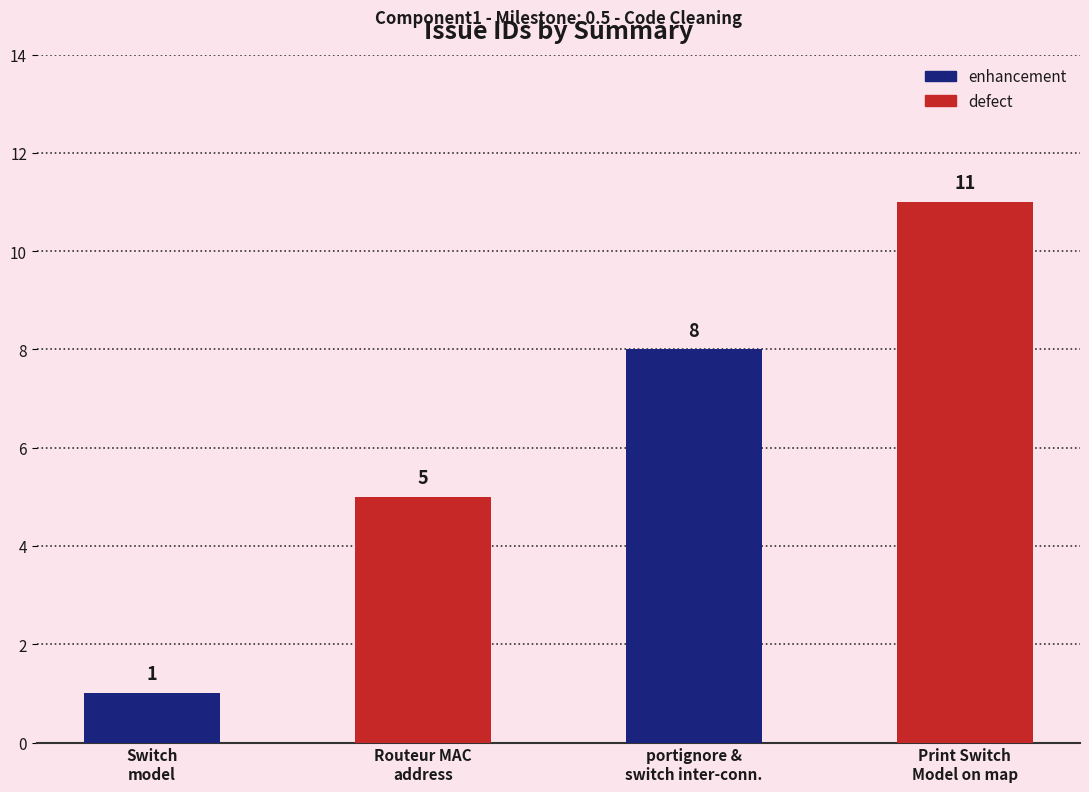

Reading right to left, extract all data points from this chart.

Print Switch
Model on map=11	portignore &
switch inter-conn.=8	Routeur MAC
address=5	Switch
model=1